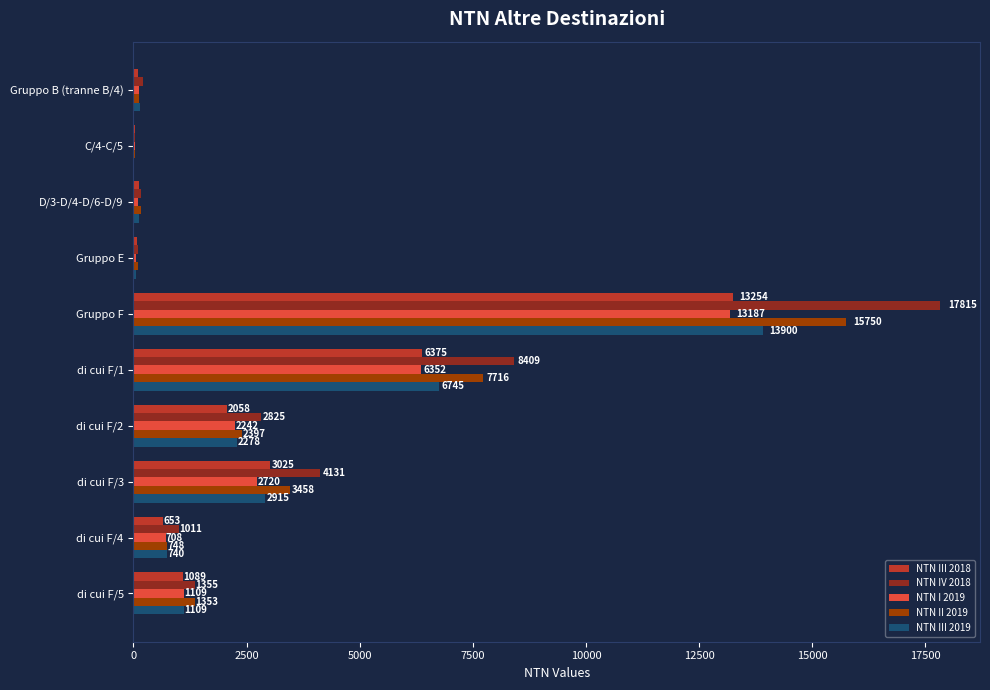

At which label is NTN I 2019 closest to 6605?

di cui F/1